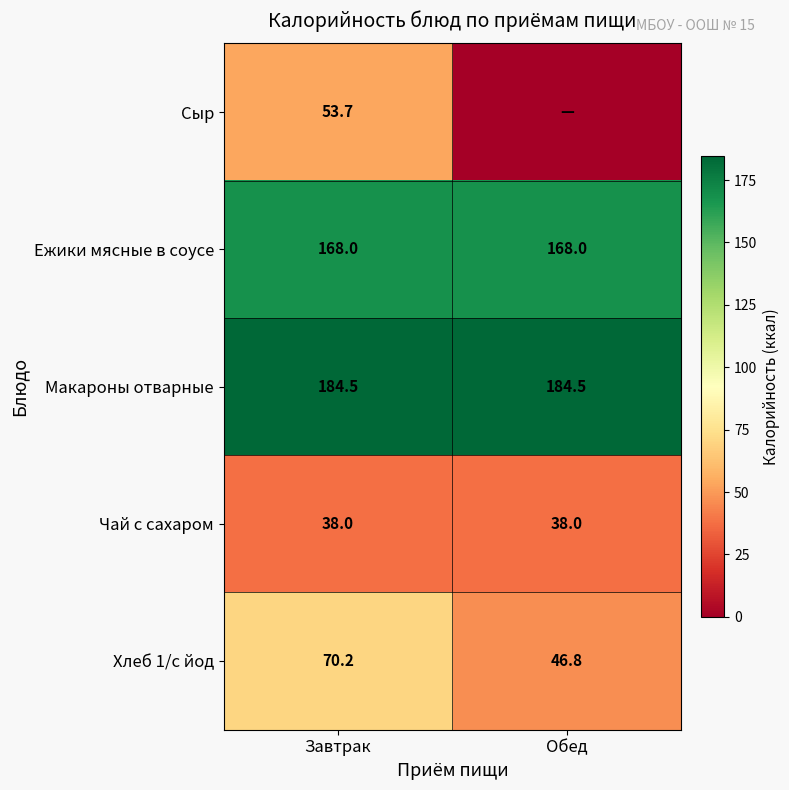

What is the total value across all series at Обед?

437.3